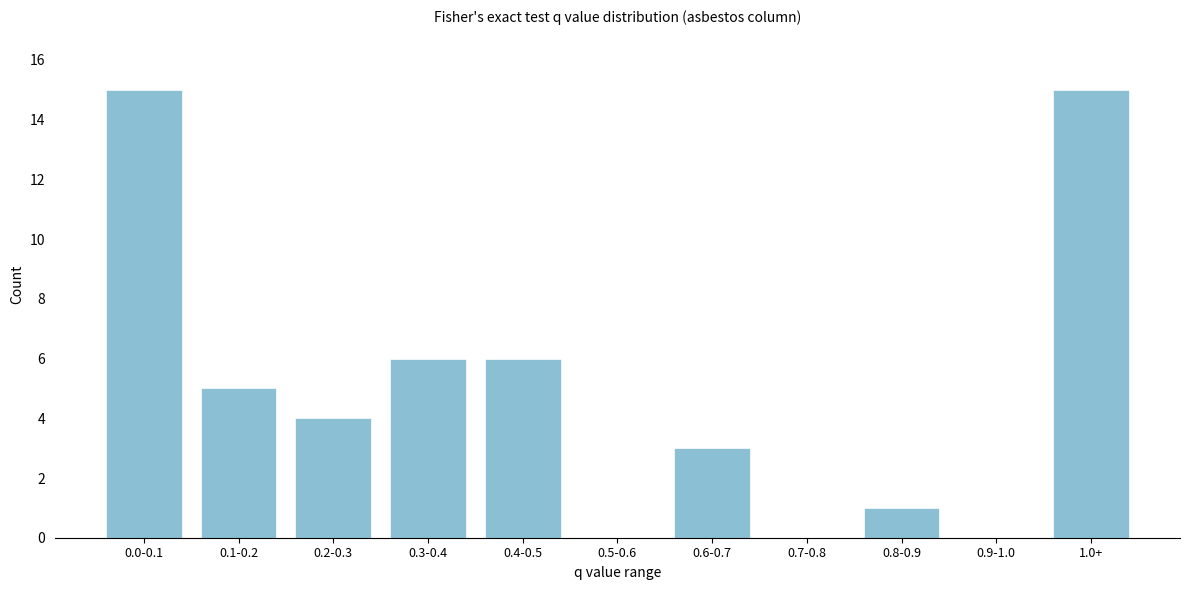

Reading left to right, what are all the values shown in this chart?

0.0-0.1=15	0.1-0.2=5	0.2-0.3=4	0.3-0.4=6	0.4-0.5=6	0.5-0.6=0	0.6-0.7=3	0.7-0.8=0	0.8-0.9=1	0.9-1.0=0	1.0+=15